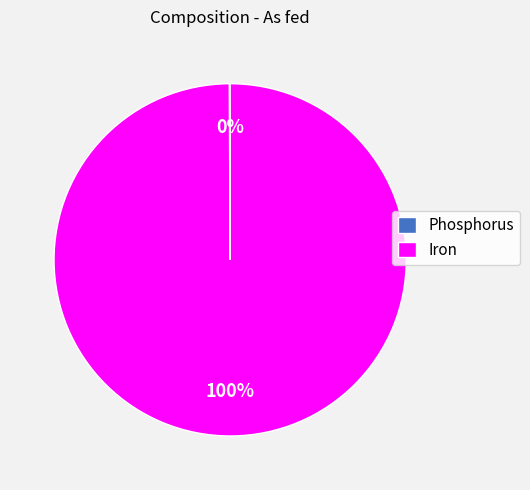

To the nearest percent, what is the average slice percentage?

50%